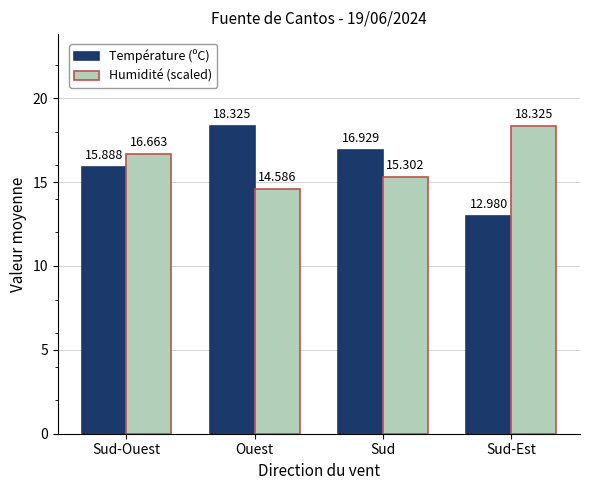

What is the label of the 1st bar from the right?

Sud-Est